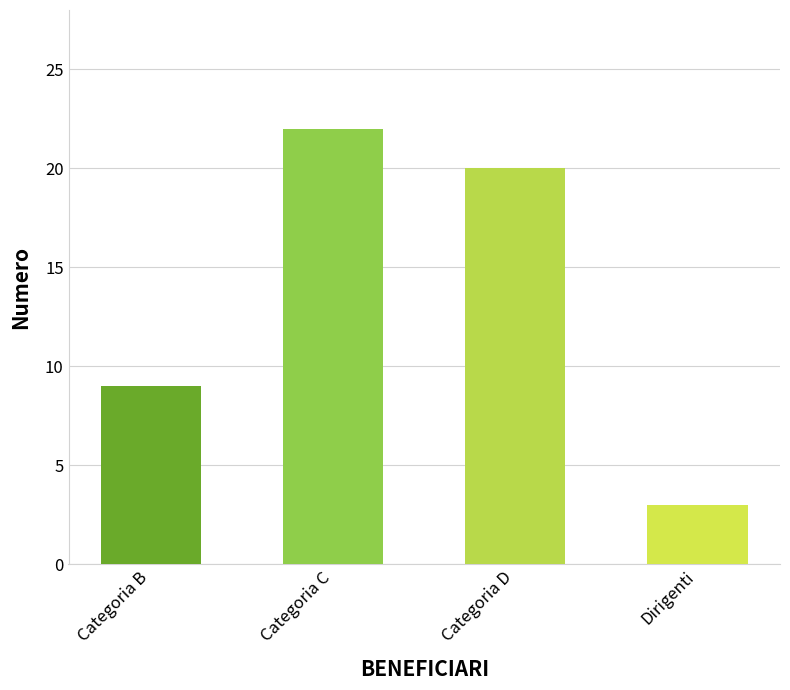

The value at Categoria C is 22. True or false?

True